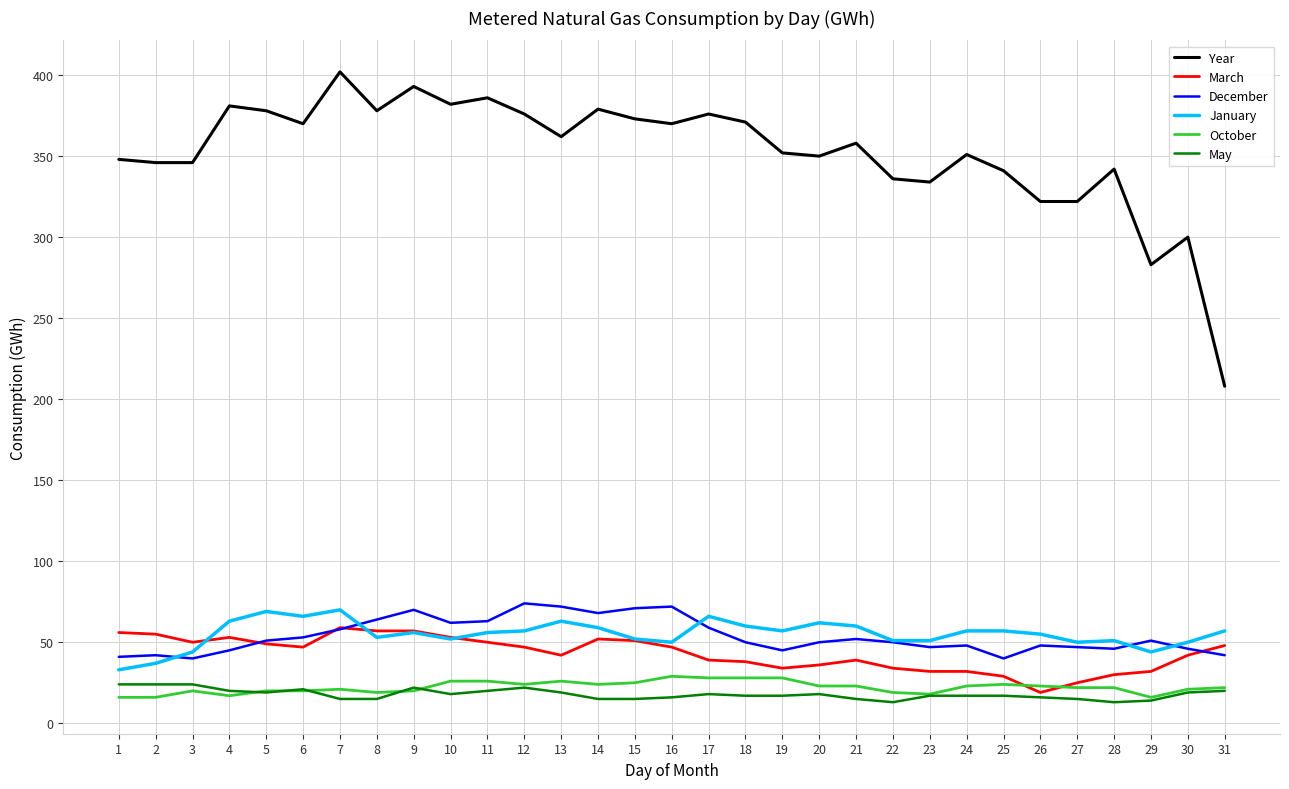

What is the minimum value for Year?

208